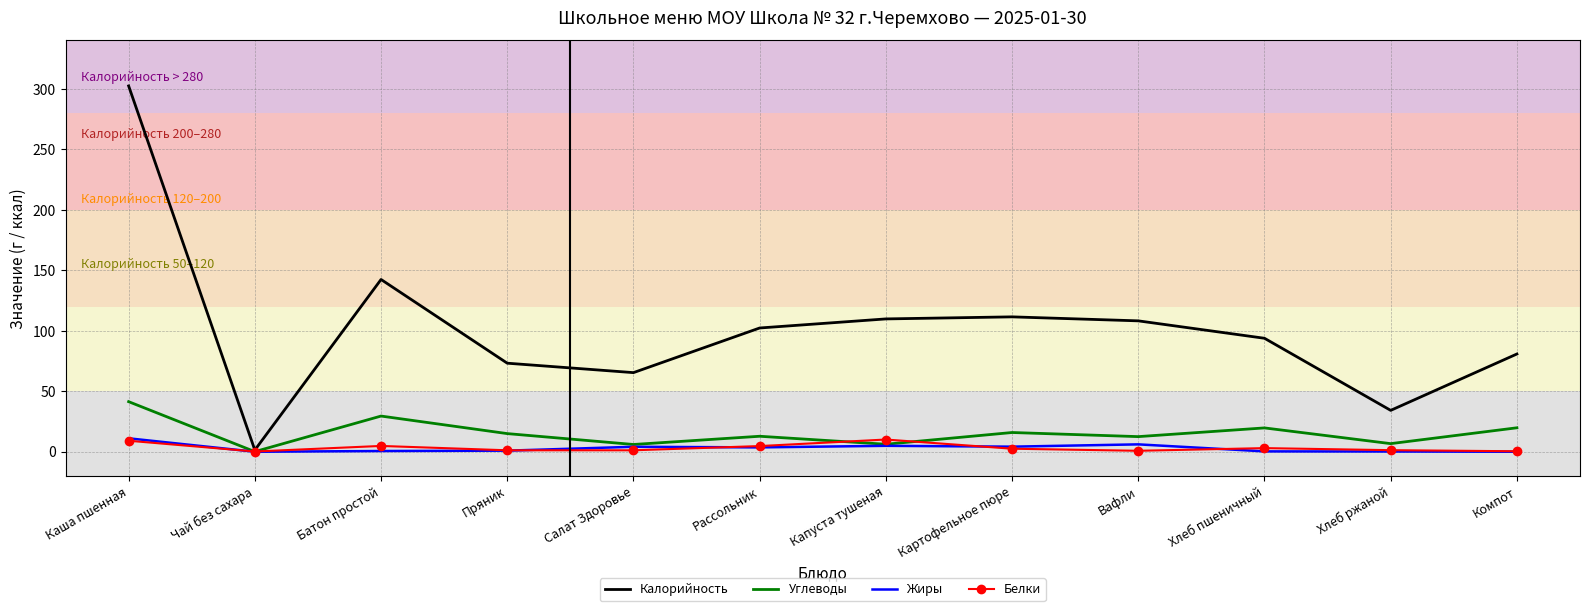

True or false: Калорийность has a value of 479.9 at Каша пшенная.

False